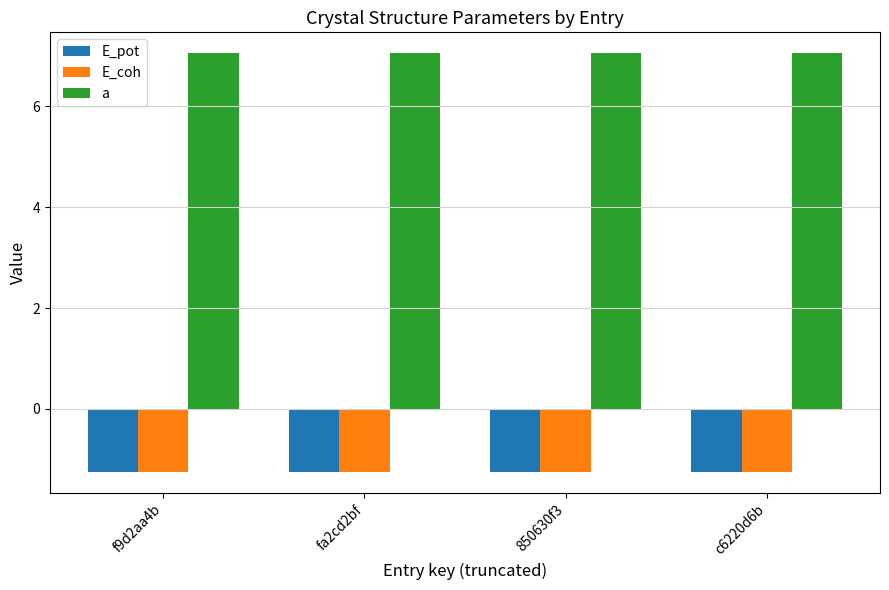

What is the difference between the highest and lowest values at f9d2aa4b?

8.3